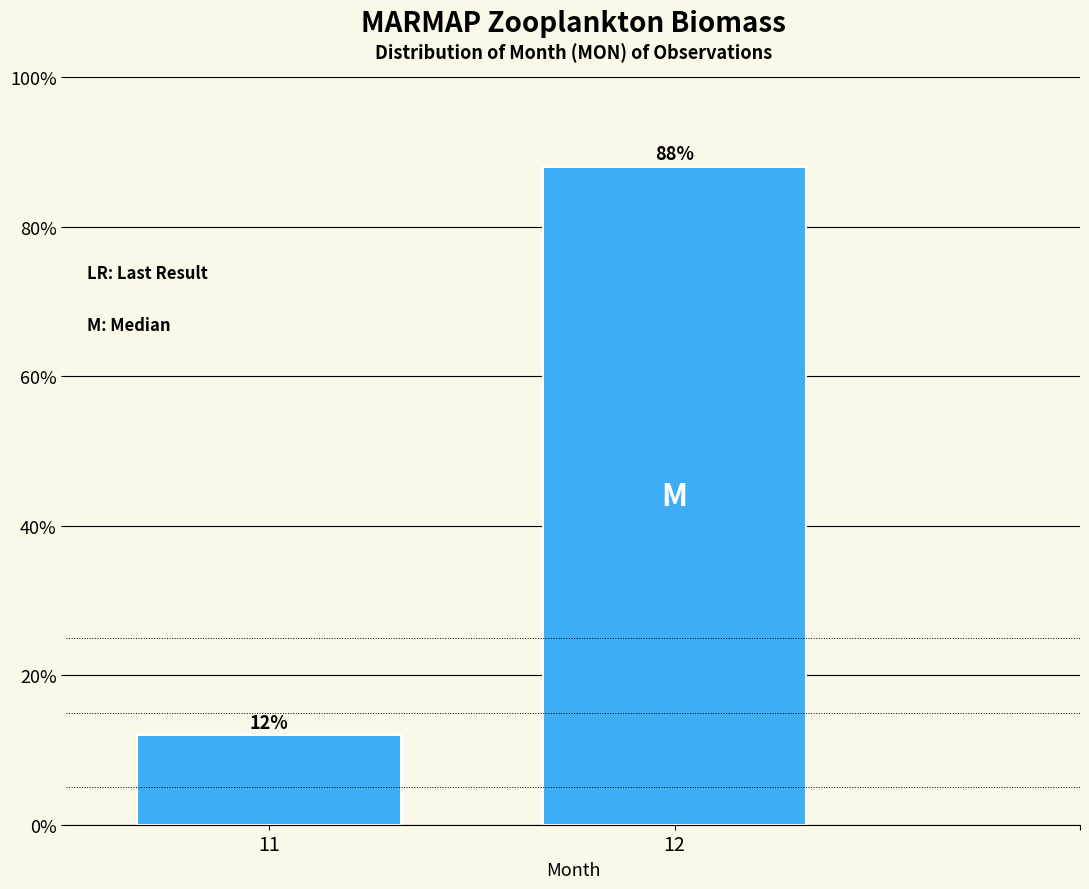

Reading left to right, extract all data points from this chart.

11=12.0	12=88.0